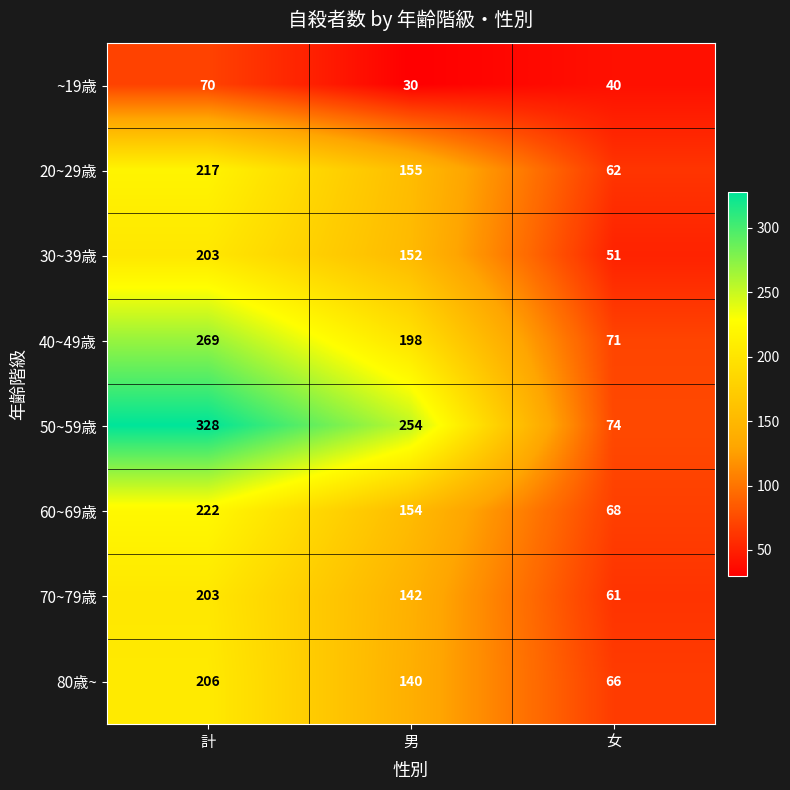

Which series has the largest total across all categories?

50~59歳